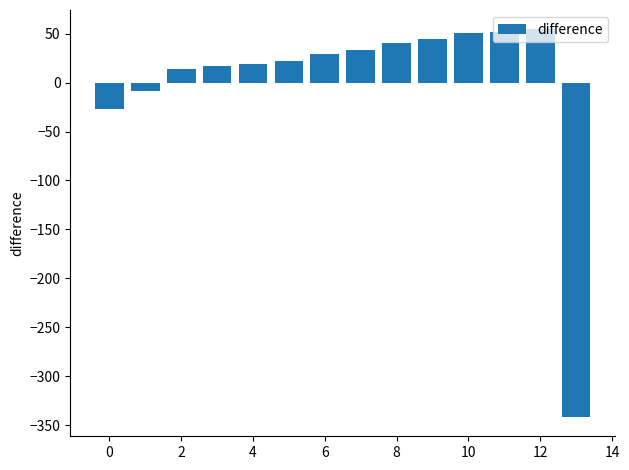

What is the difference between the maximum and minimum values?

396.0